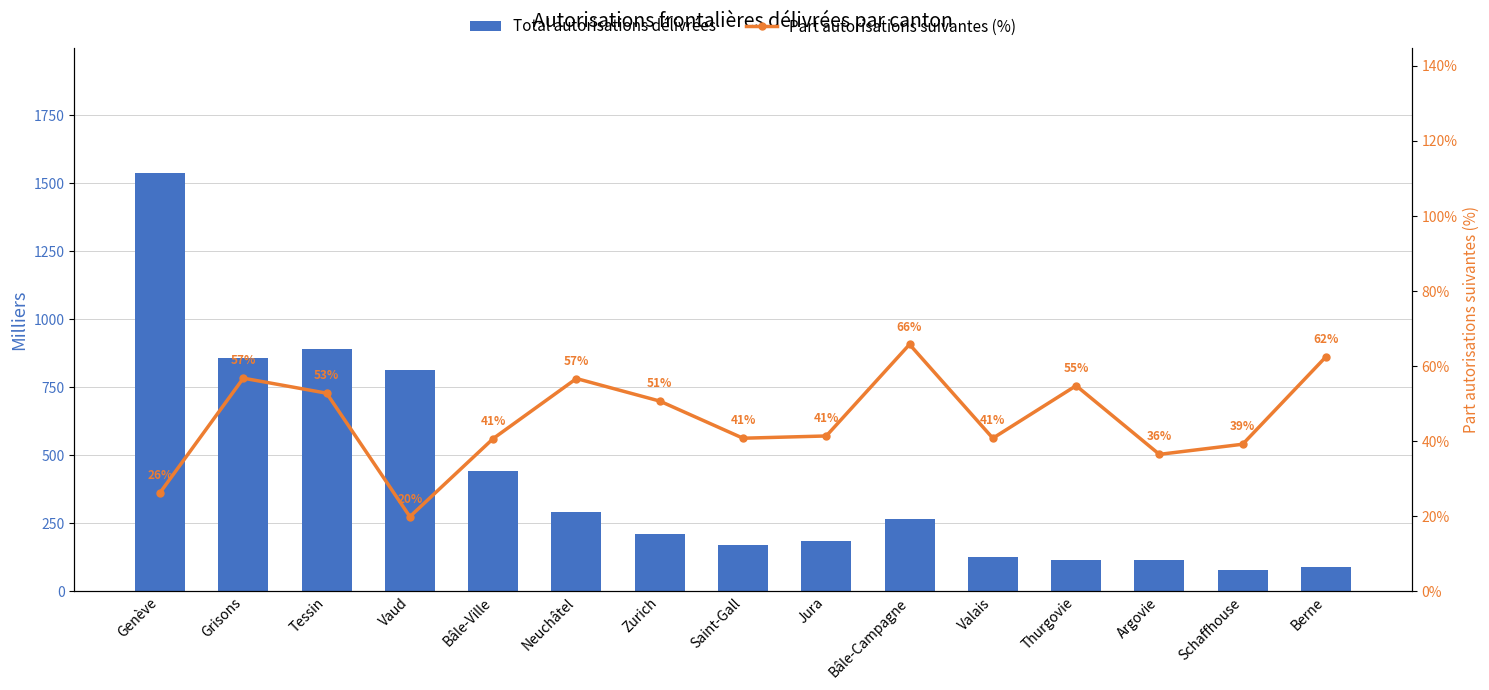

Which series has the largest total across all categories?

Total autorisations délivrées